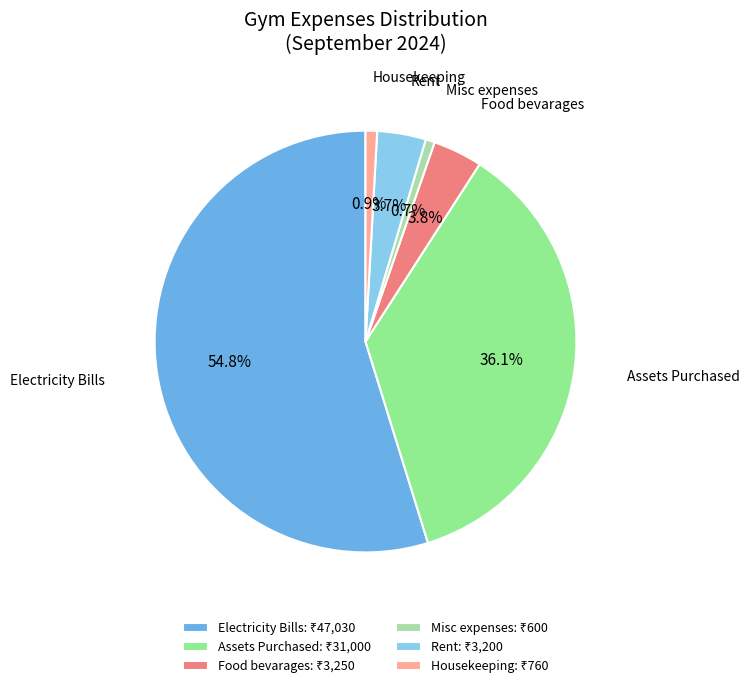

What is the total percentage of Assets Purchased and Rent?

39.8%